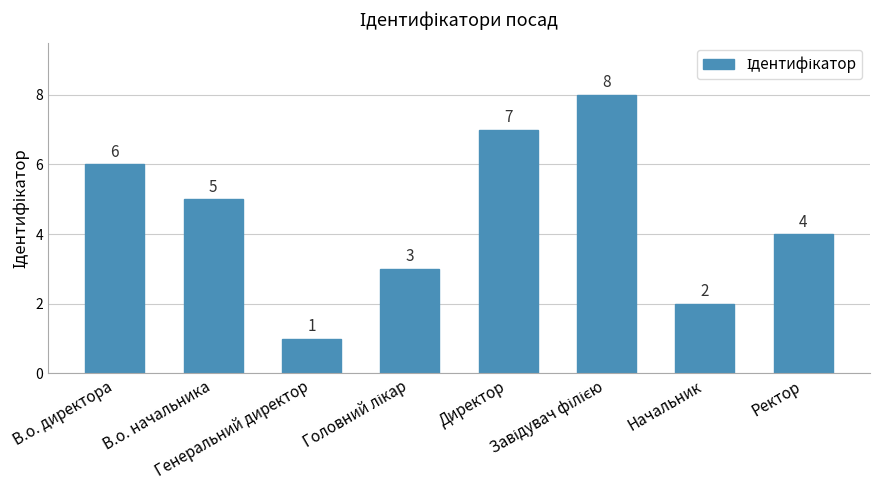

Reading left to right, what are all the values shown in this chart?

6	5	1	3	7	8	2	4